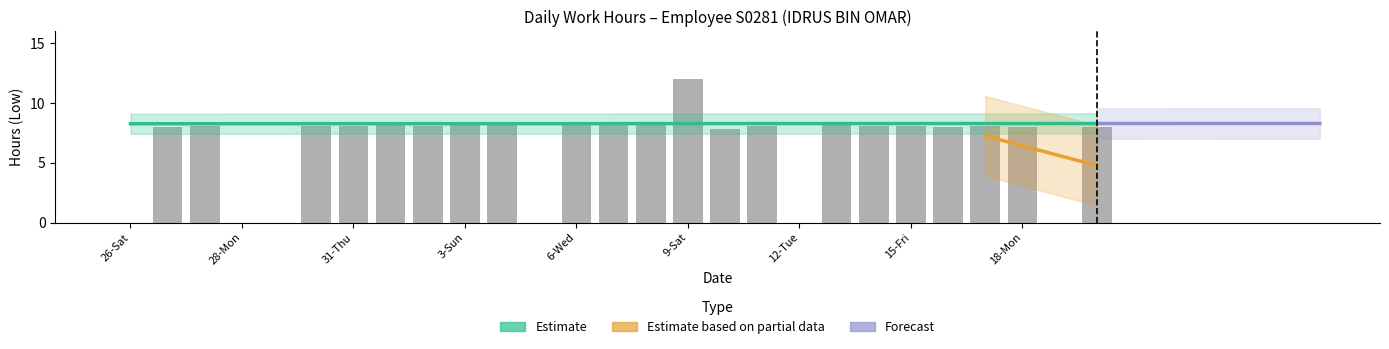

What position from the right is 10-Sun?

11